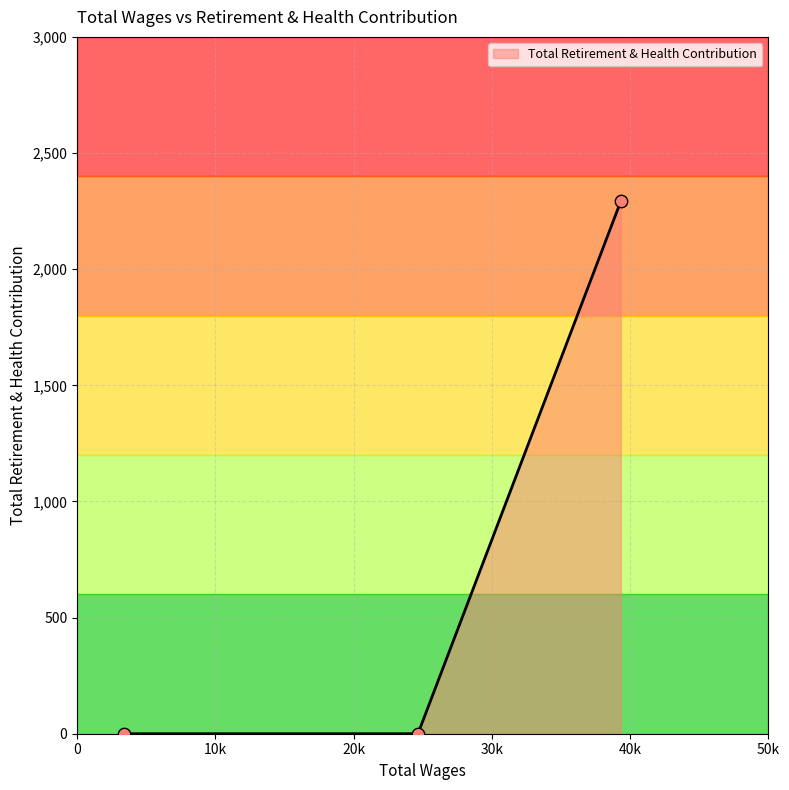

What is the average value?

764